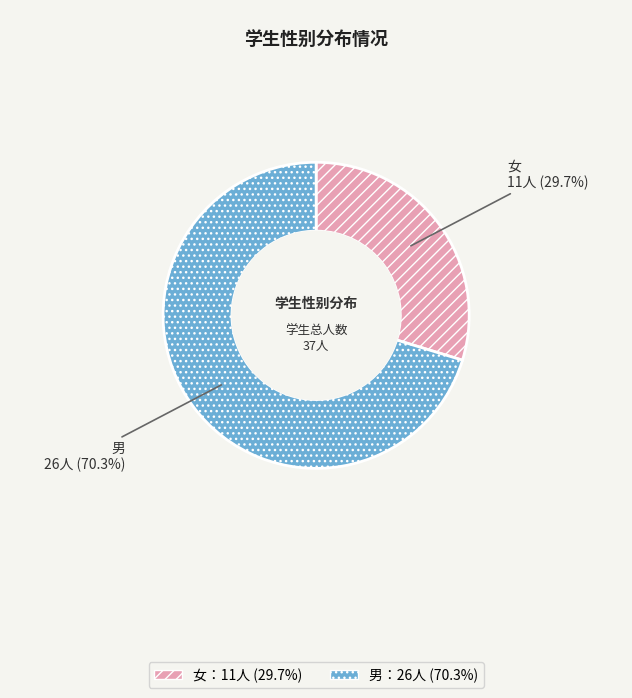

Does 男 account for over 50% of the chart?

Yes